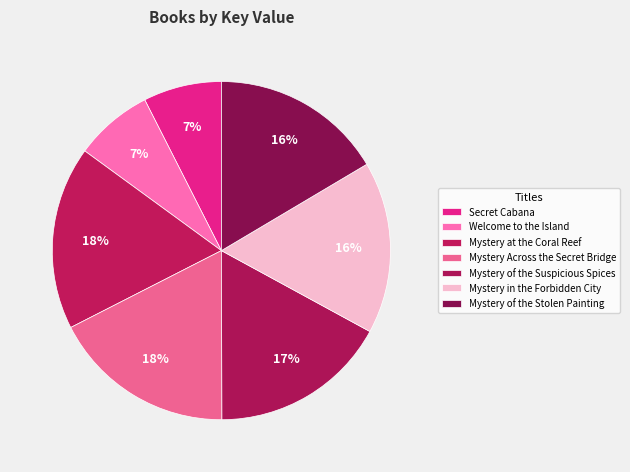

Does Welcome to the Island represent more than half of the total?

No